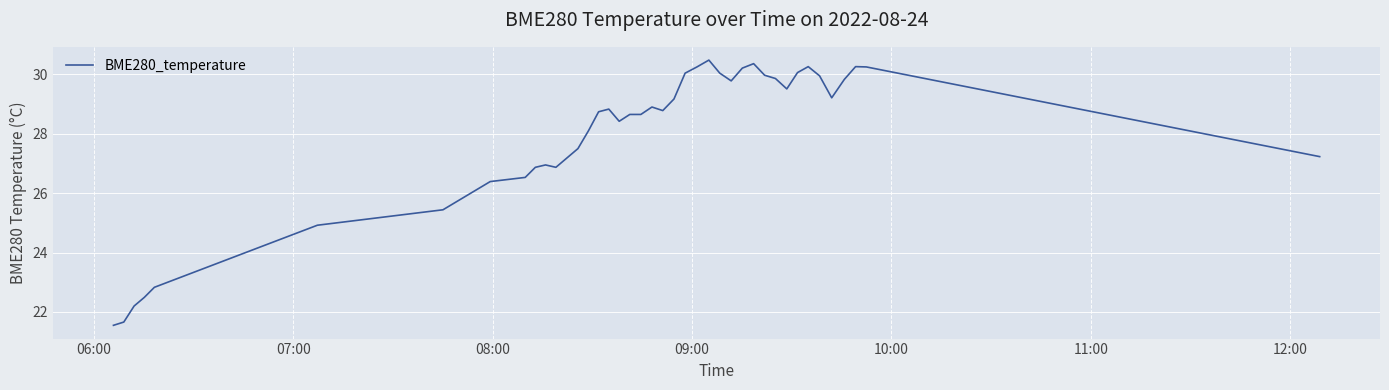

Is this an area chart (filled region under the line)?

No